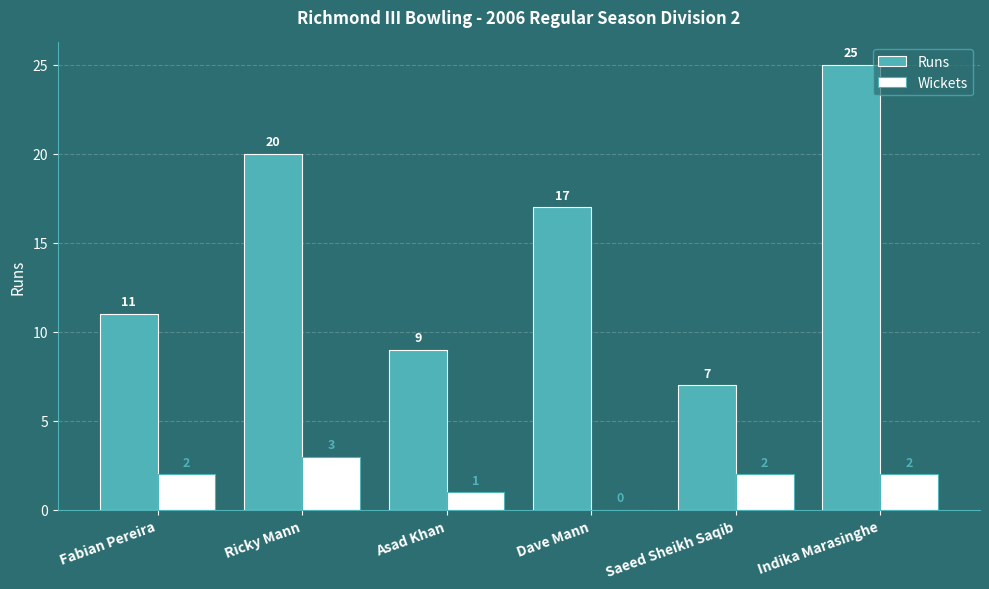

What is the average value of the Runs series?

15